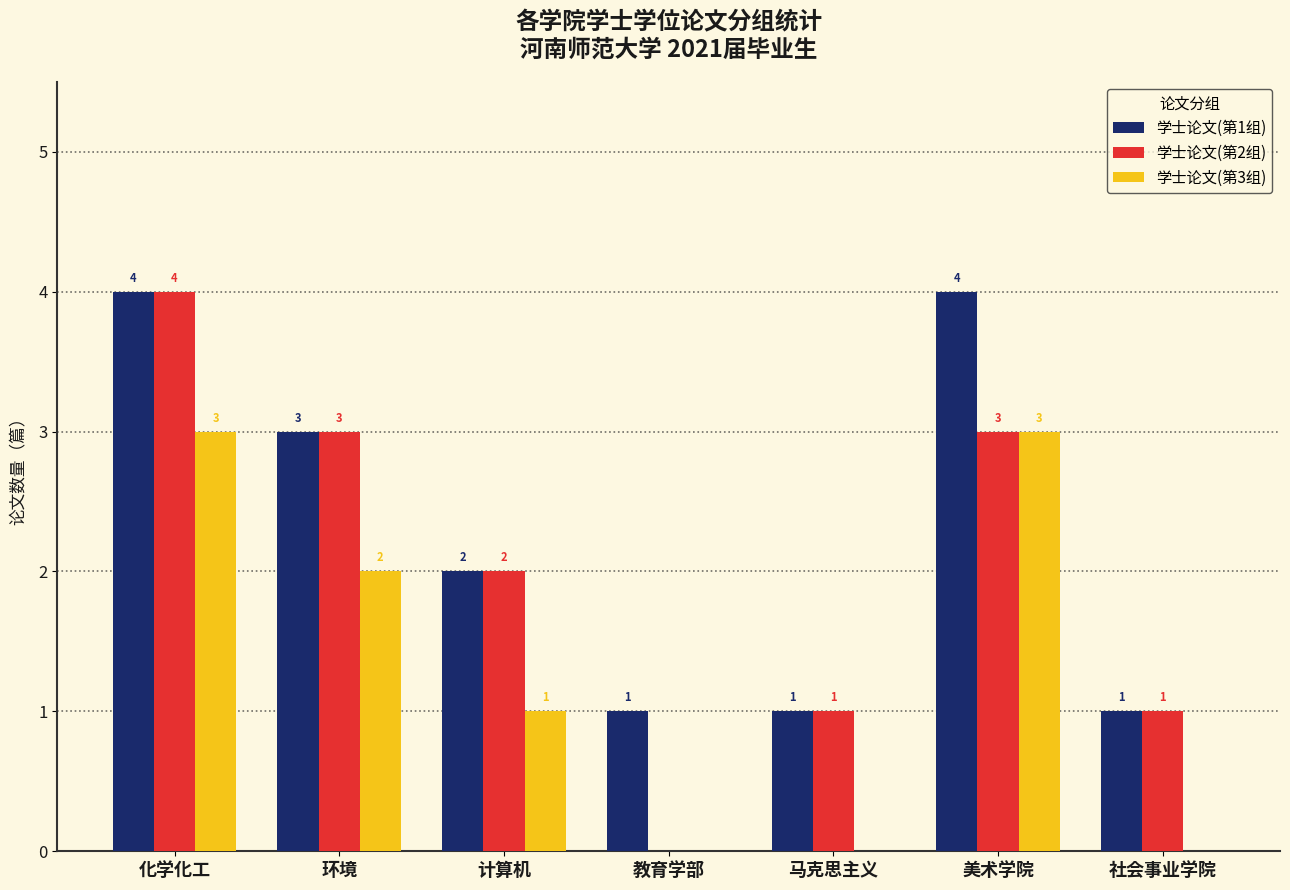

What are all the series names shown in the legend?

学士论文(第1组), 学士论文(第2组), 学士论文(第3组)